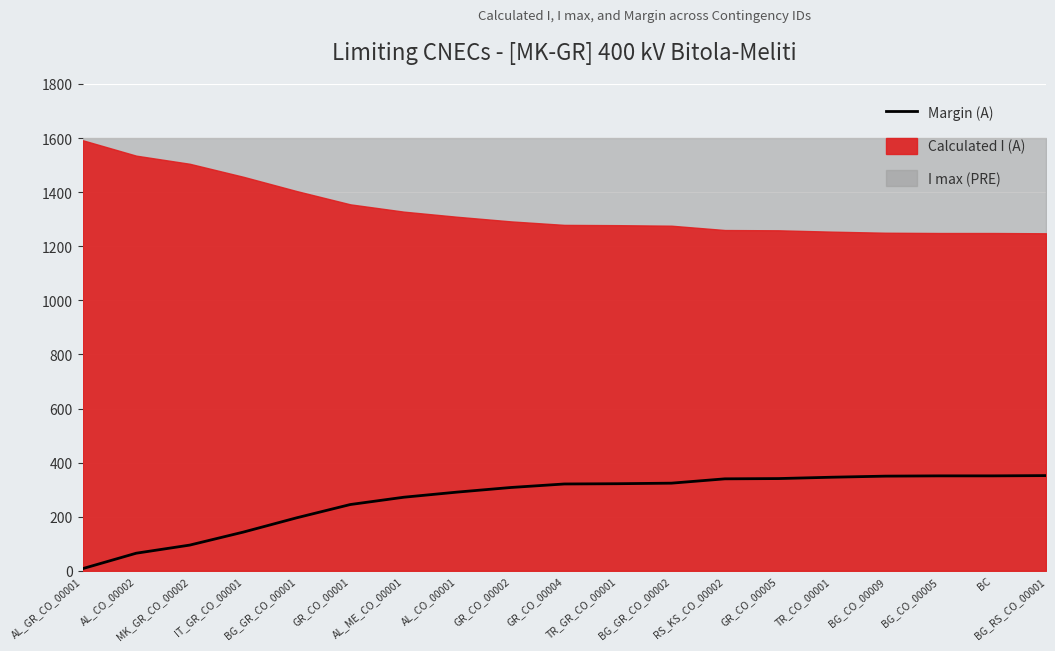

What is the approximate value at BG_RS_CO_00001?

352